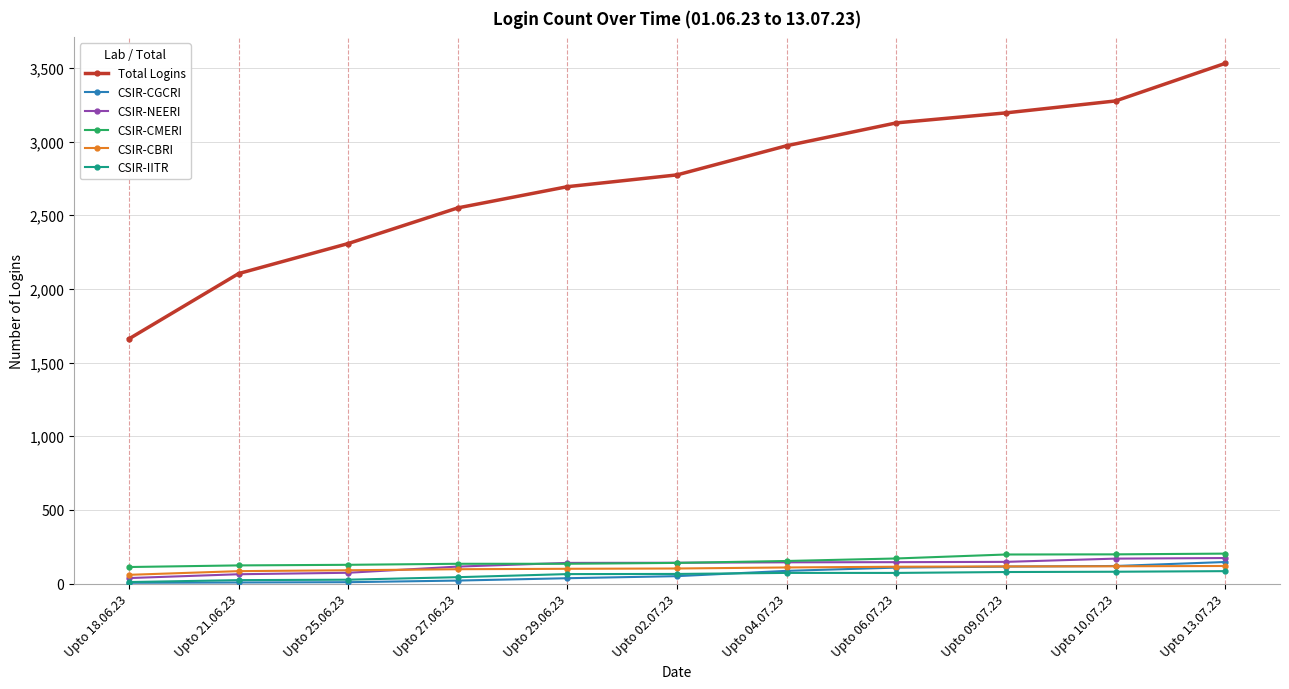

At which label is Total Logins closest to 2596?

Upto 27.06.23